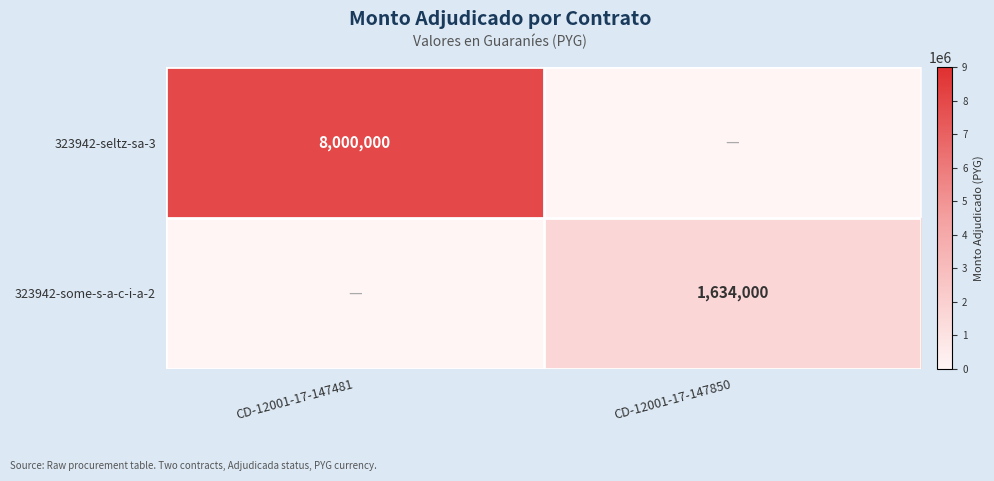

The value of 323942-some-s-a-c-i-a-2 at CD-12001-17-147850 is 1634000. True or false?

True